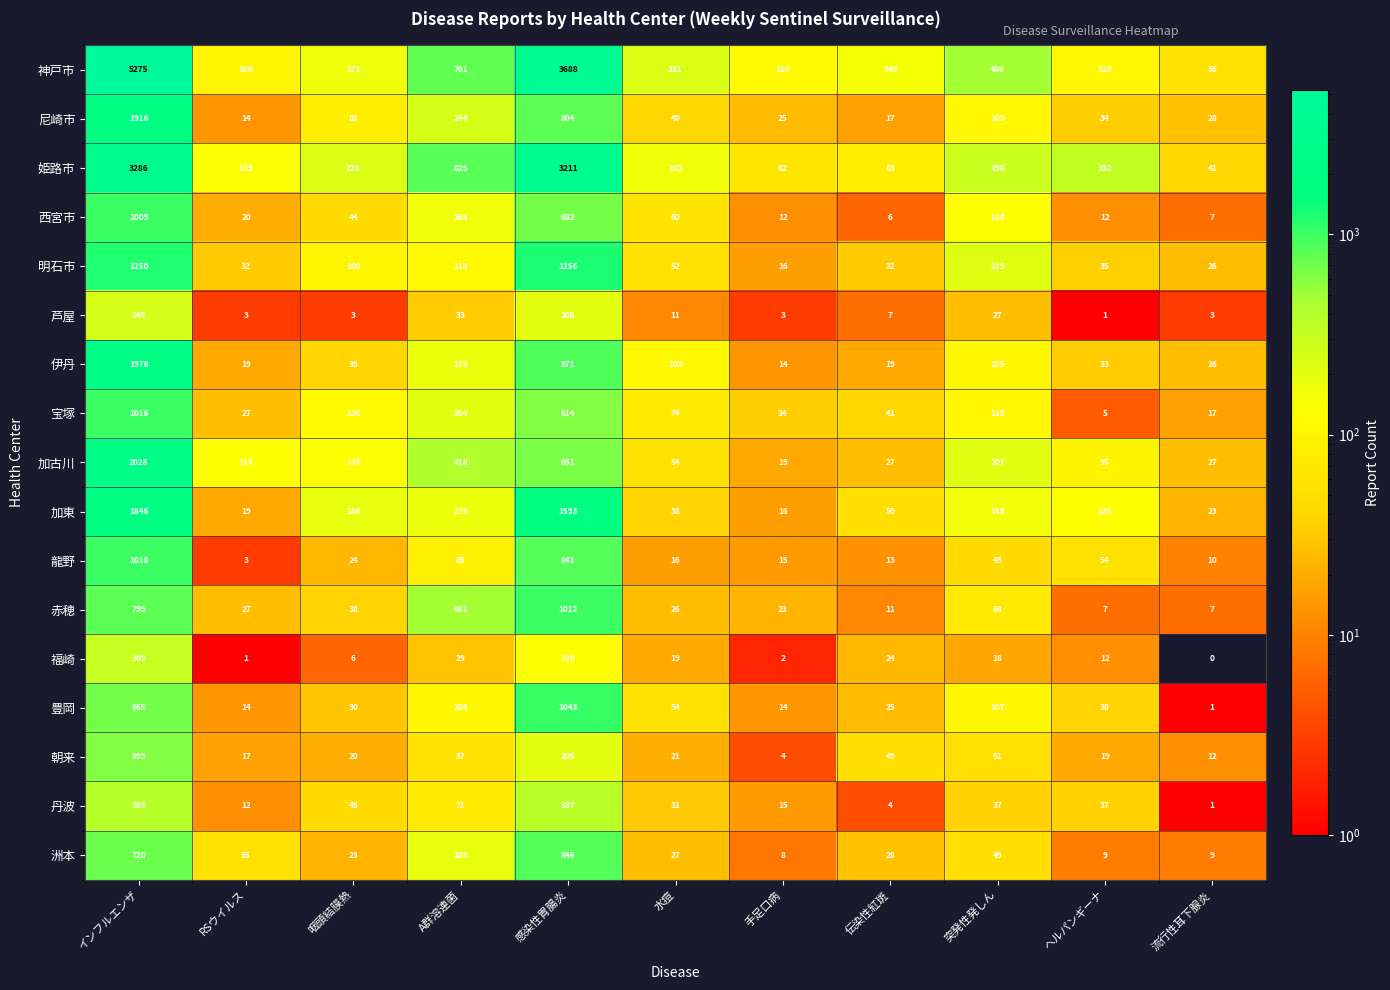

Where is 赤穂 nearest to the value 509?

A群溶連菌